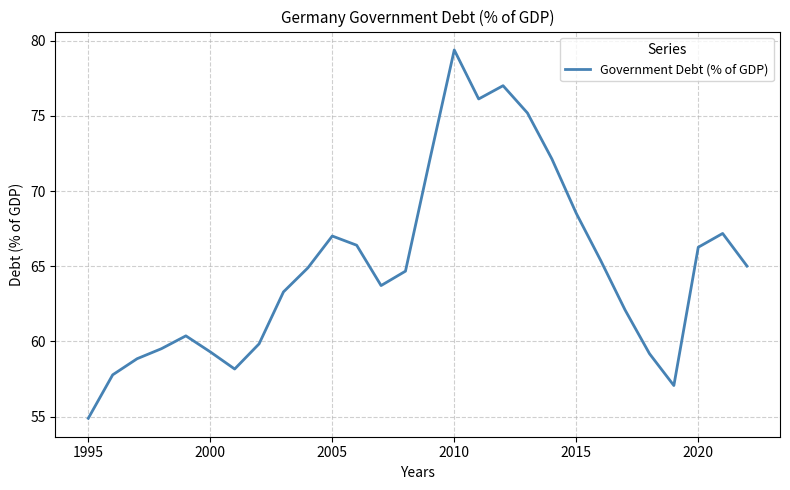

What is the smallest value displayed?

54.9